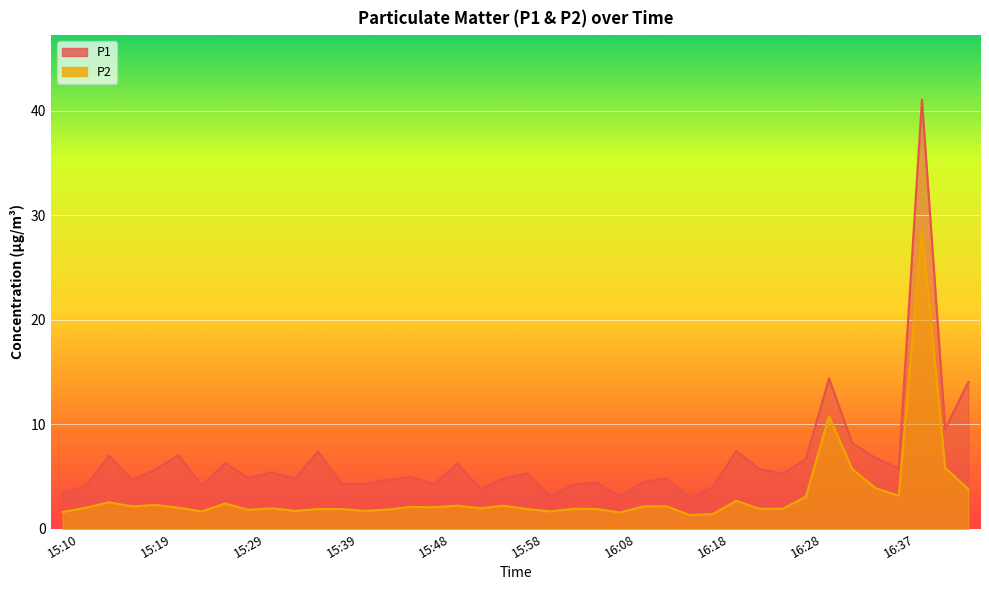

At which category does the chart reach its minimum across all series?

16:15